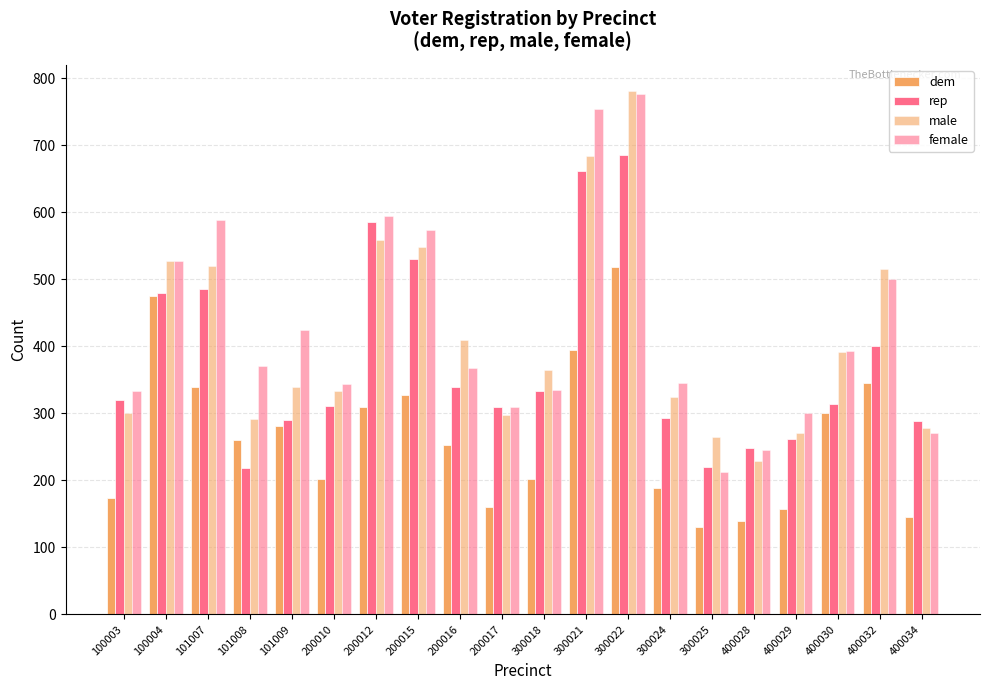

Rank the categories by male value from highest to lowest.

300022, 300021, 200012, 200015, 100004, 101007, 400032, 200016, 400030, 300018, 101009, 200010, 300024, 100003, 200017, 101008, 400034, 400029, 300025, 400028